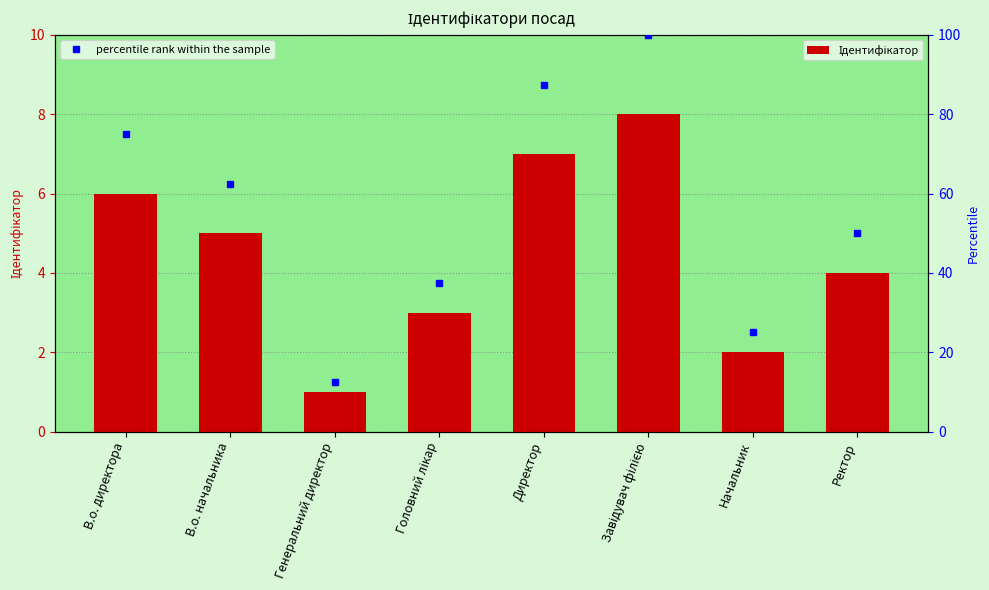

At which label is the value closest to 4?

Ректор